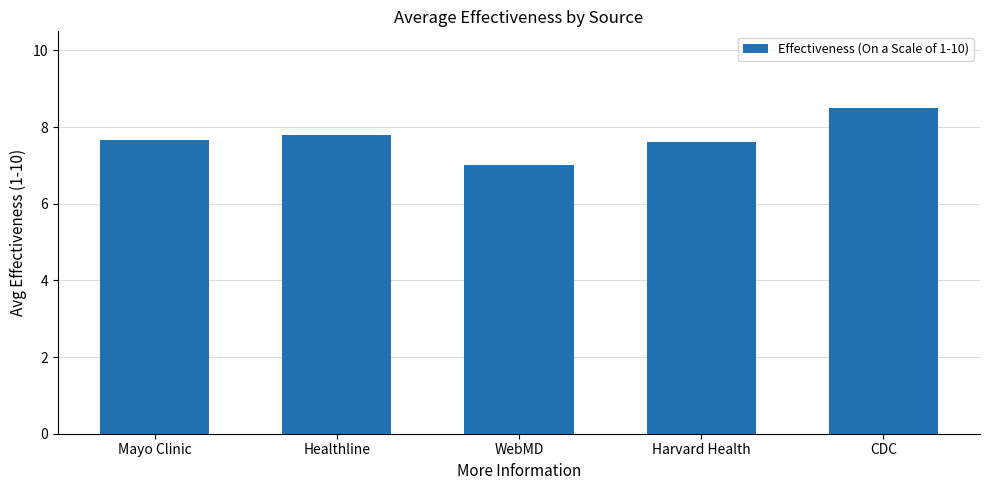

Reading left to right, list all the values displayed in this chart.

Mayo Clinic=7.7	Healthline=7.8	WebMD=7.0	Harvard Health=7.6	CDC=8.5